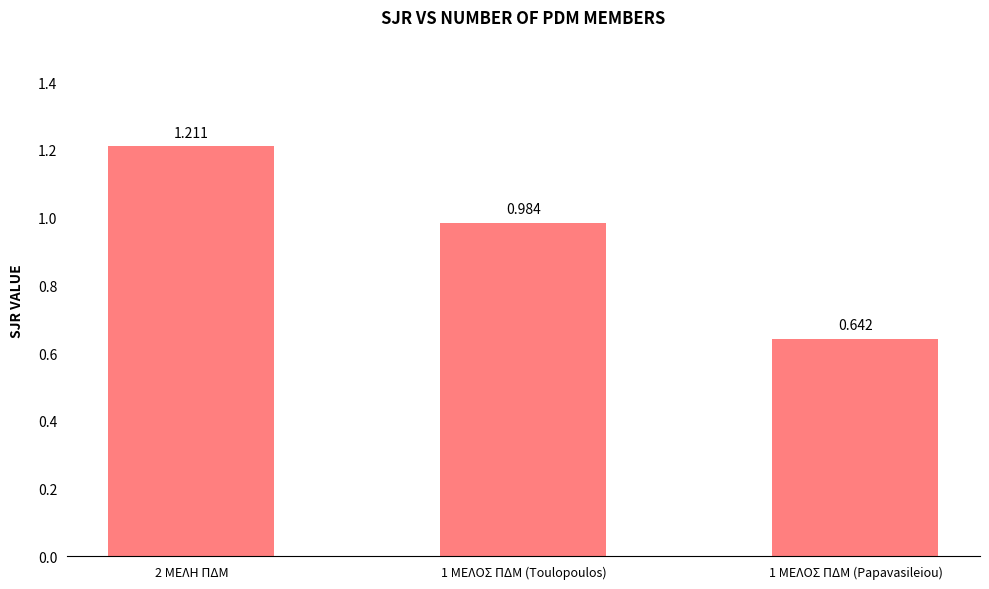

Reading right to left, what are all the values shown in this chart?

1 ΜΕΛΟΣ ΠΔΜ (Papavasileiou)=0.6	1 ΜΕΛΟΣ ΠΔΜ (Toulopoulos)=1.0	2 ΜΕΛΗ ΠΔΜ=1.2